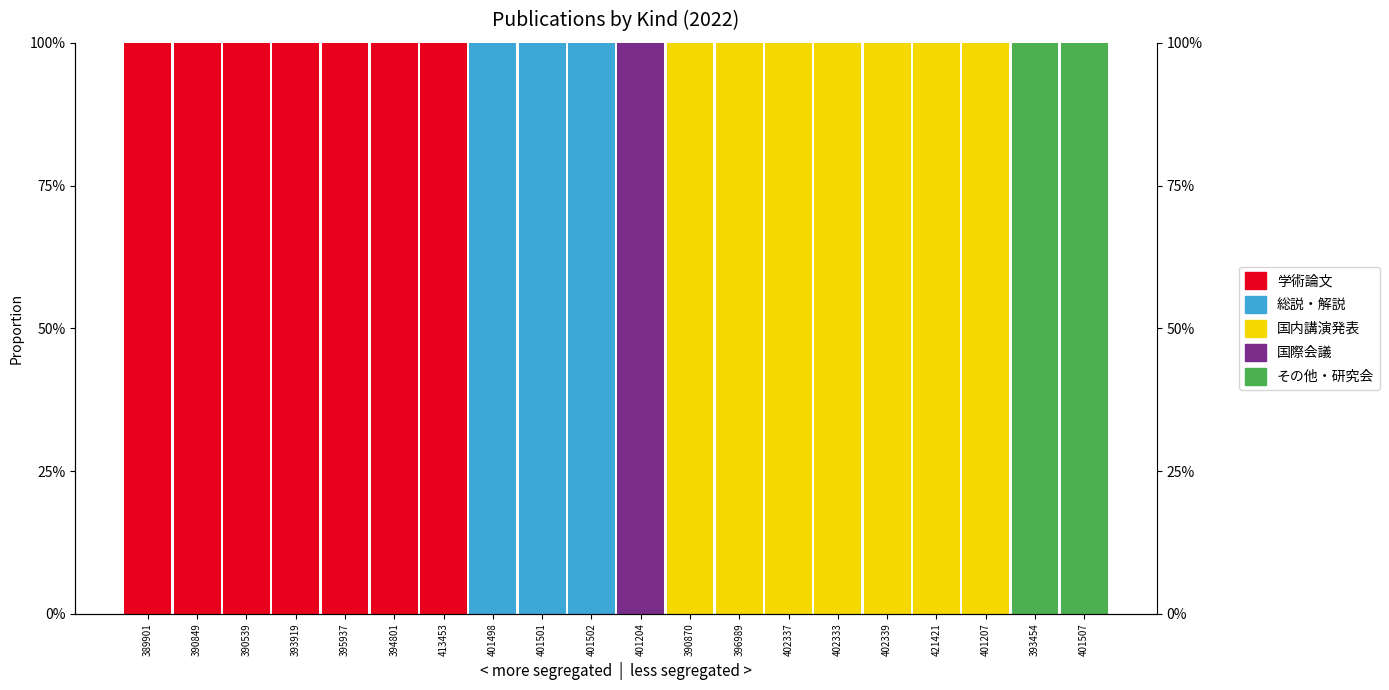

Reading right to left, list all the values displayed in this chart.

学術論文: 401507=0	393454=0	401207=0	421421=0	402339=0	402333=0	402337=0	396989=0	390870=0	401204=0	401502=0	401501=0	401498=0	413453=100	394801=100	395937=100	393919=100	390539=100	390849=100	389901=100
総説・解説: 401507=0	393454=0	401207=0	421421=0	402339=0	402333=0	402337=0	396989=0	390870=0	401204=0	401502=100	401501=100	401498=100	413453=0	394801=0	395937=0	393919=0	390539=0	390849=0	389901=0
国内講演発表: 401507=0	393454=0	401207=100	421421=100	402339=100	402333=100	402337=100	396989=100	390870=100	401204=0	401502=0	401501=0	401498=0	413453=0	394801=0	395937=0	393919=0	390539=0	390849=0	389901=0
国際会議: 401507=0	393454=0	401207=0	421421=0	402339=0	402333=0	402337=0	396989=0	390870=0	401204=100	401502=0	401501=0	401498=0	413453=0	394801=0	395937=0	393919=0	390539=0	390849=0	389901=0
その他・研究会: 401507=100	393454=100	401207=0	421421=0	402339=0	402333=0	402337=0	396989=0	390870=0	401204=0	401502=0	401501=0	401498=0	413453=0	394801=0	395937=0	393919=0	390539=0	390849=0	389901=0